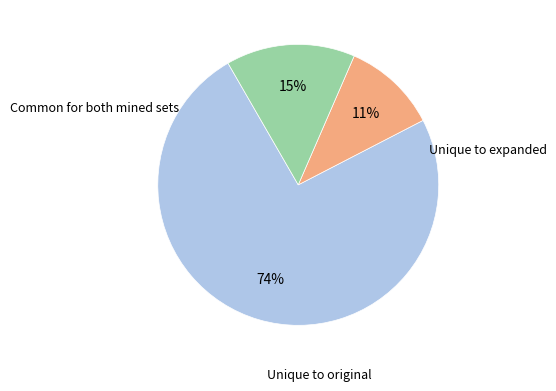

Is there any slice that represents more than half of the pie?

Yes